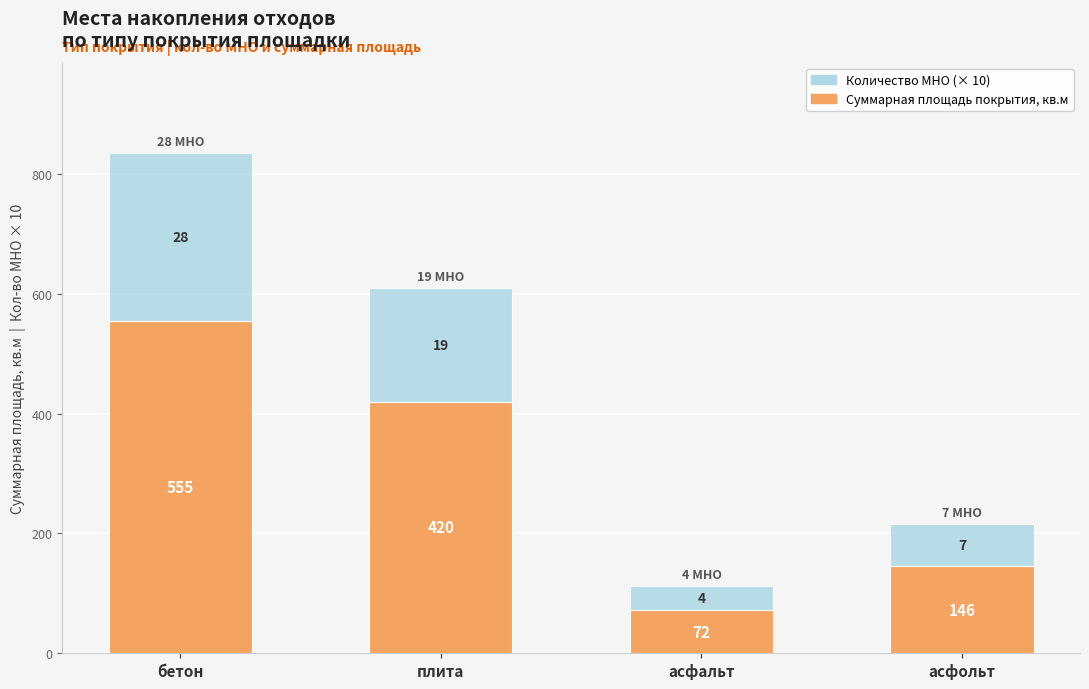

At which category is the sum across all series the highest?

бетон